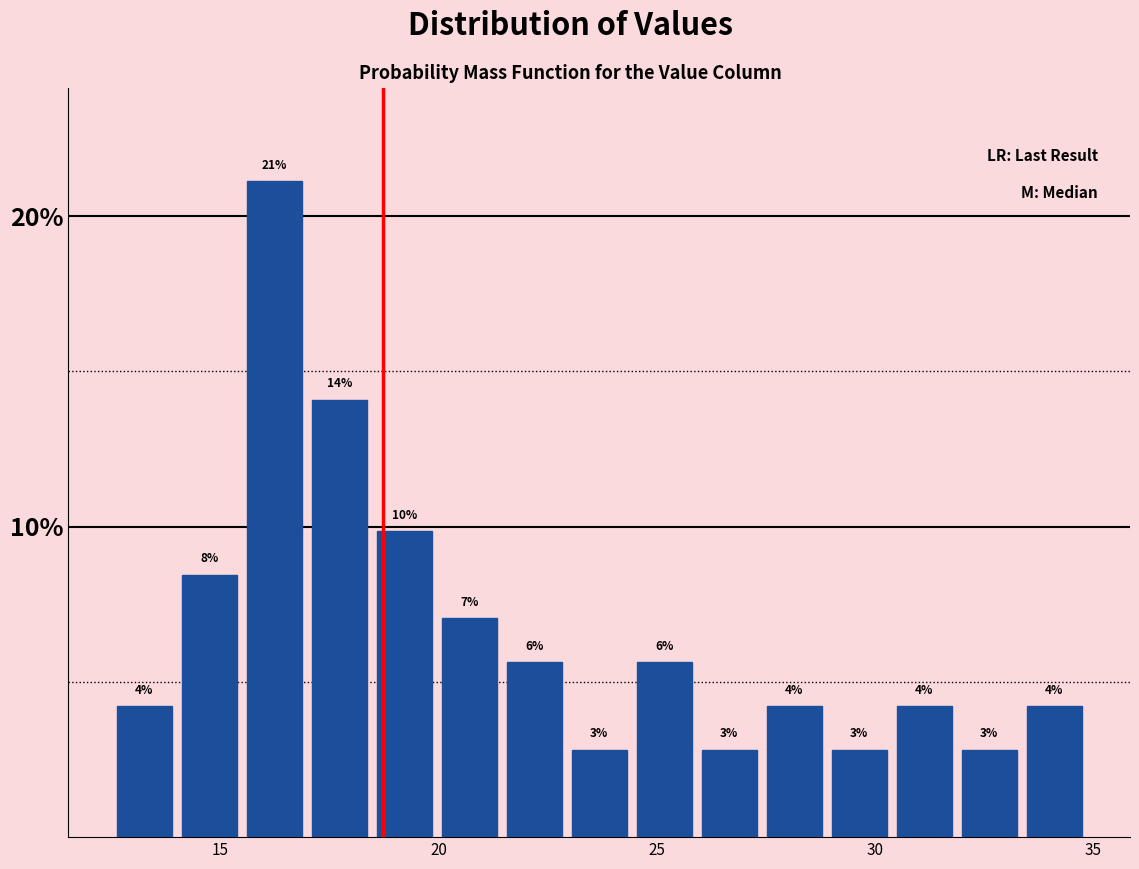

Read against the x-axis, roughly where is the centre of the tallest bar?

16.0